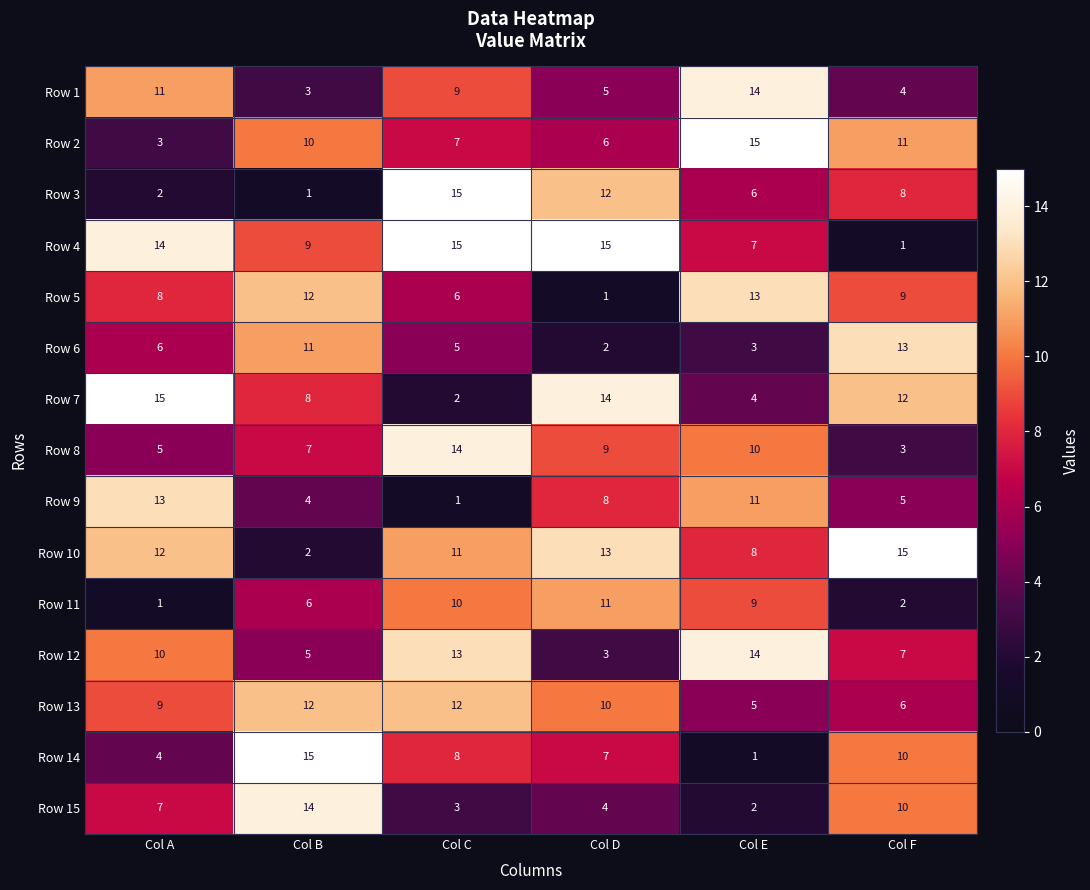

What is the sum of the Row 11 values at Col F and Col A?

3